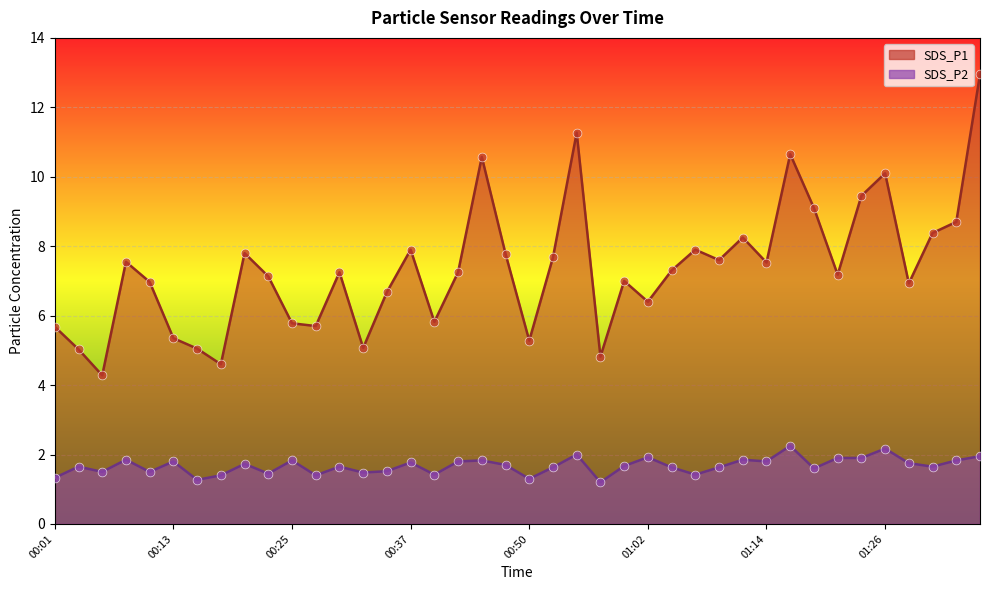

Which series reaches the maximum Y coordinate?

SDS_P1